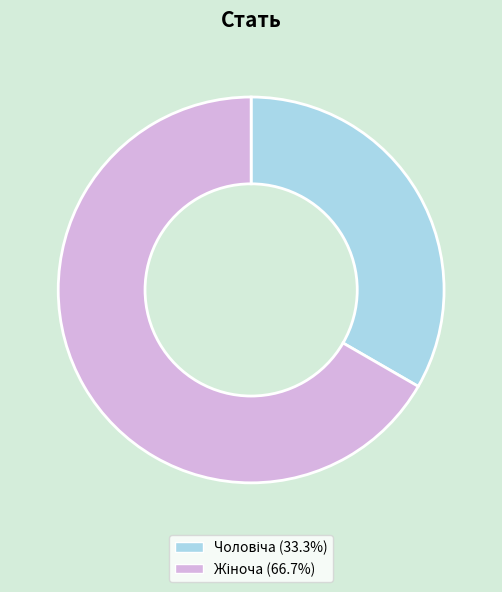

Is there a majority slice in this chart?

Yes